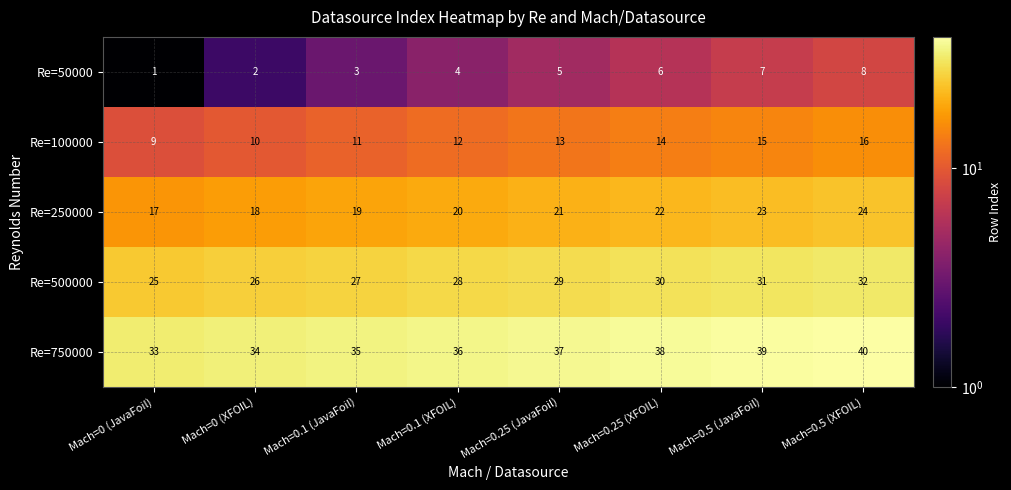

Is it true that Re=100000 equals 21 at Mach=0.5 (JavaFoil)?

False